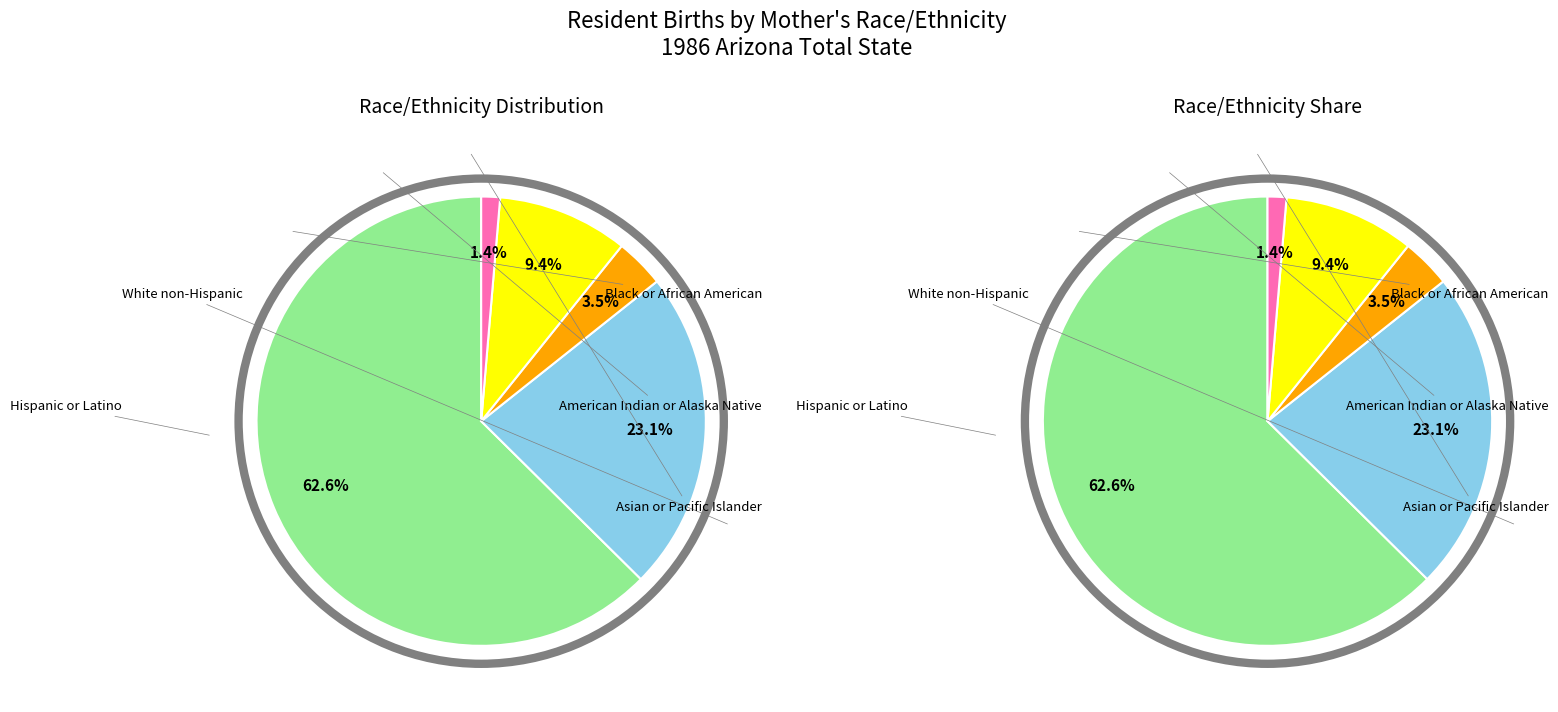

Count the number of slices in the pie.

5